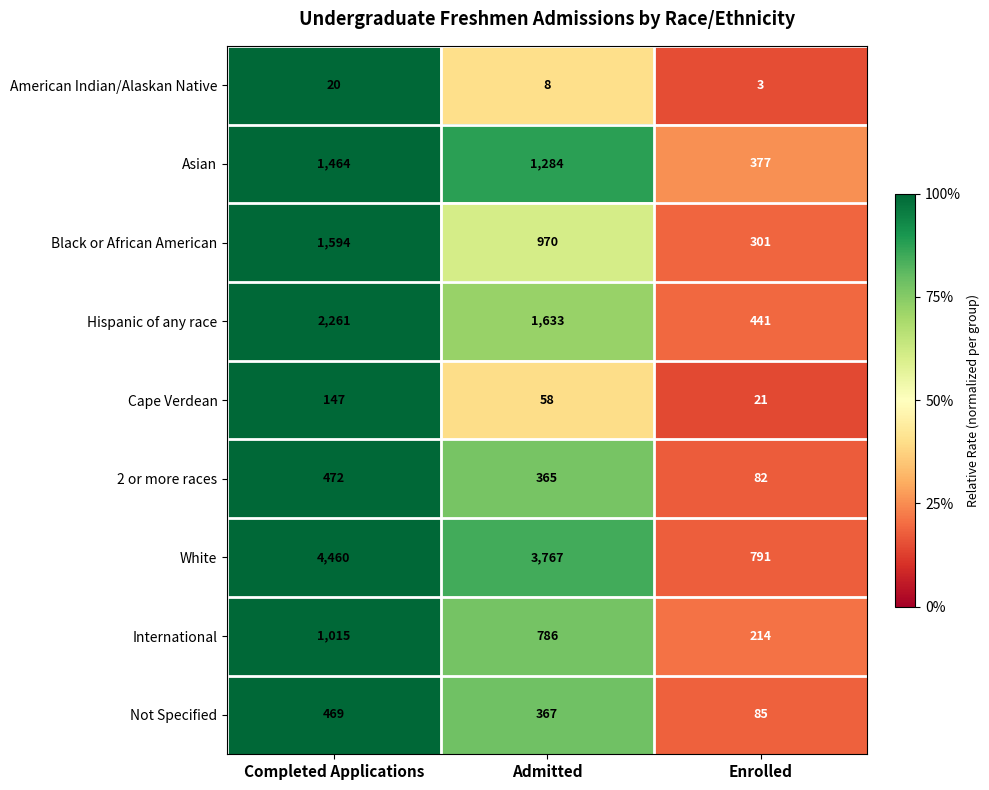

Is it true that Black or African American equals 1524 at Admitted?

False